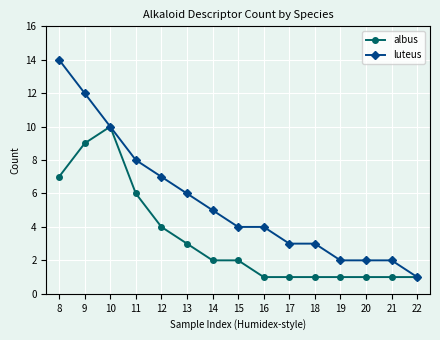

Between 16 and 18, which series saw the biggest shift?

luteus